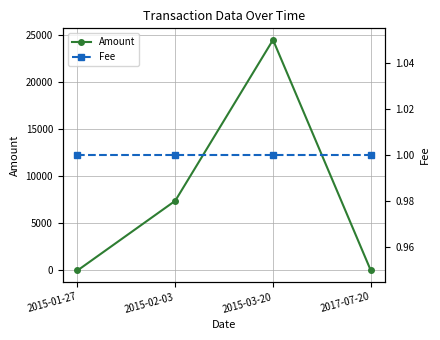

Rank the series by their maximum value, from lowest to highest.

Fee, Amount